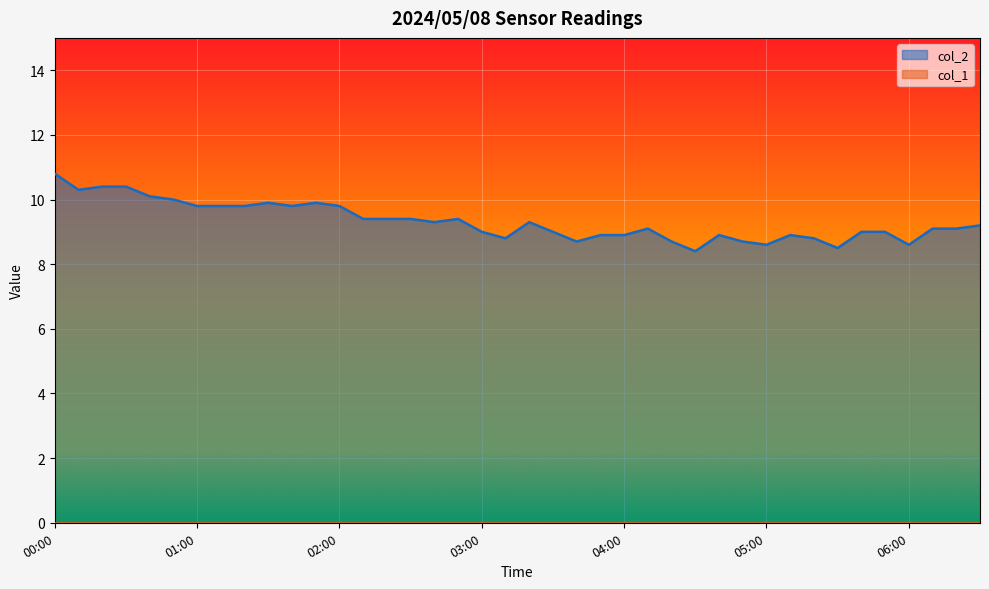

What is the greatest value displayed?

10.8